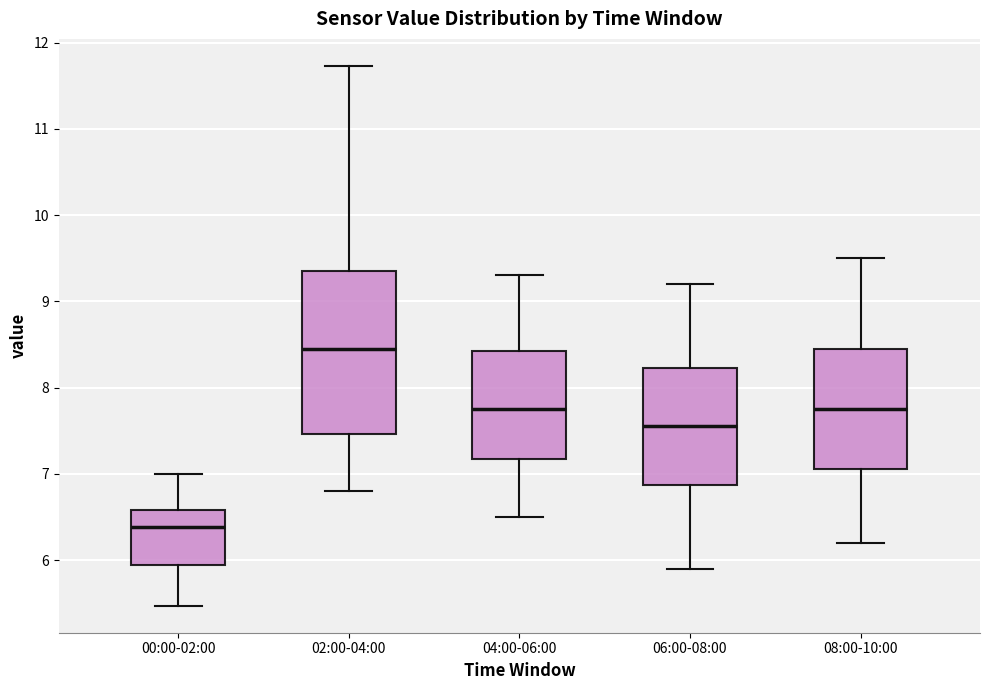

Which box has the highest median line?

02:00-04:00